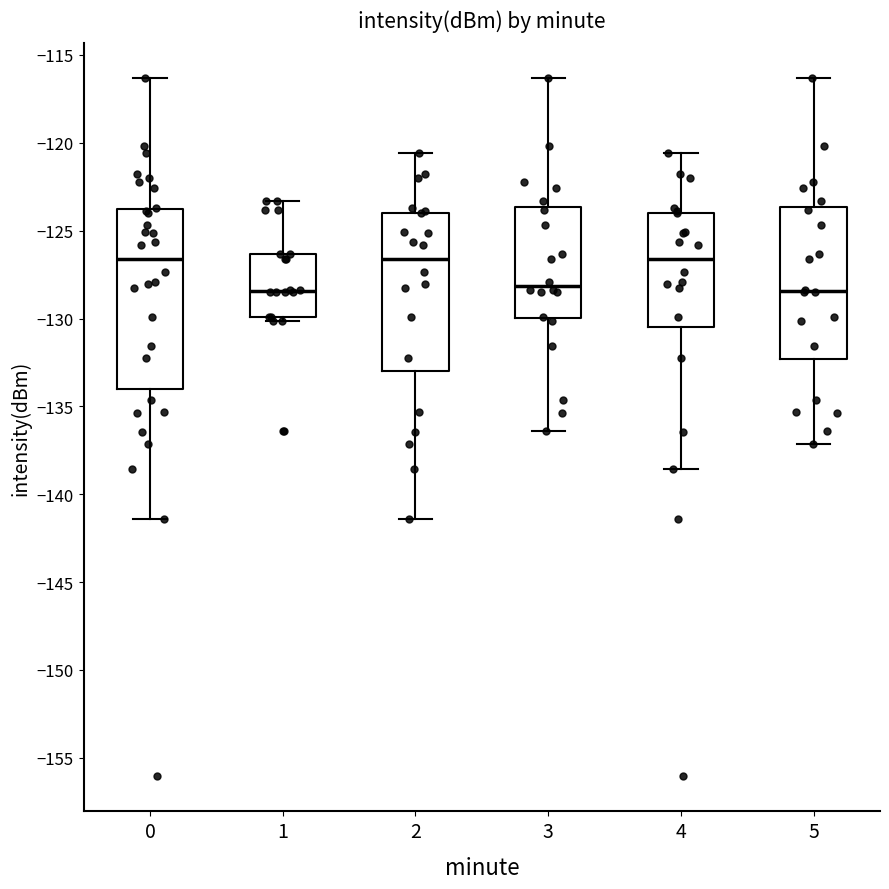

Where is the upper edge of the box at x = 1 on the y-axis? The values are not printed on the chart, so give them approximately, as read against the axis.

-126.5